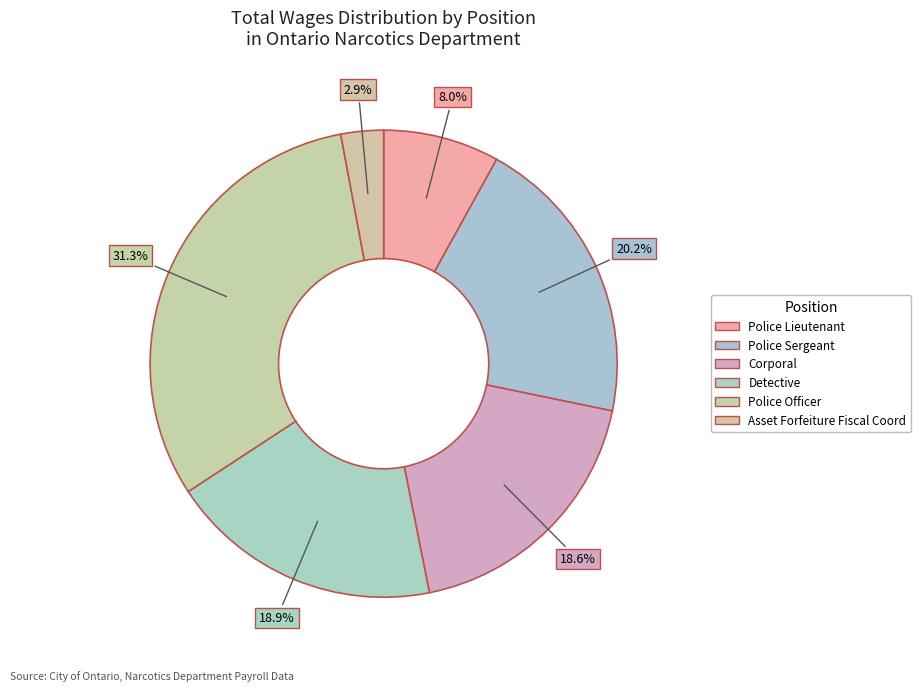

Is Detective the majority of the pie?

No